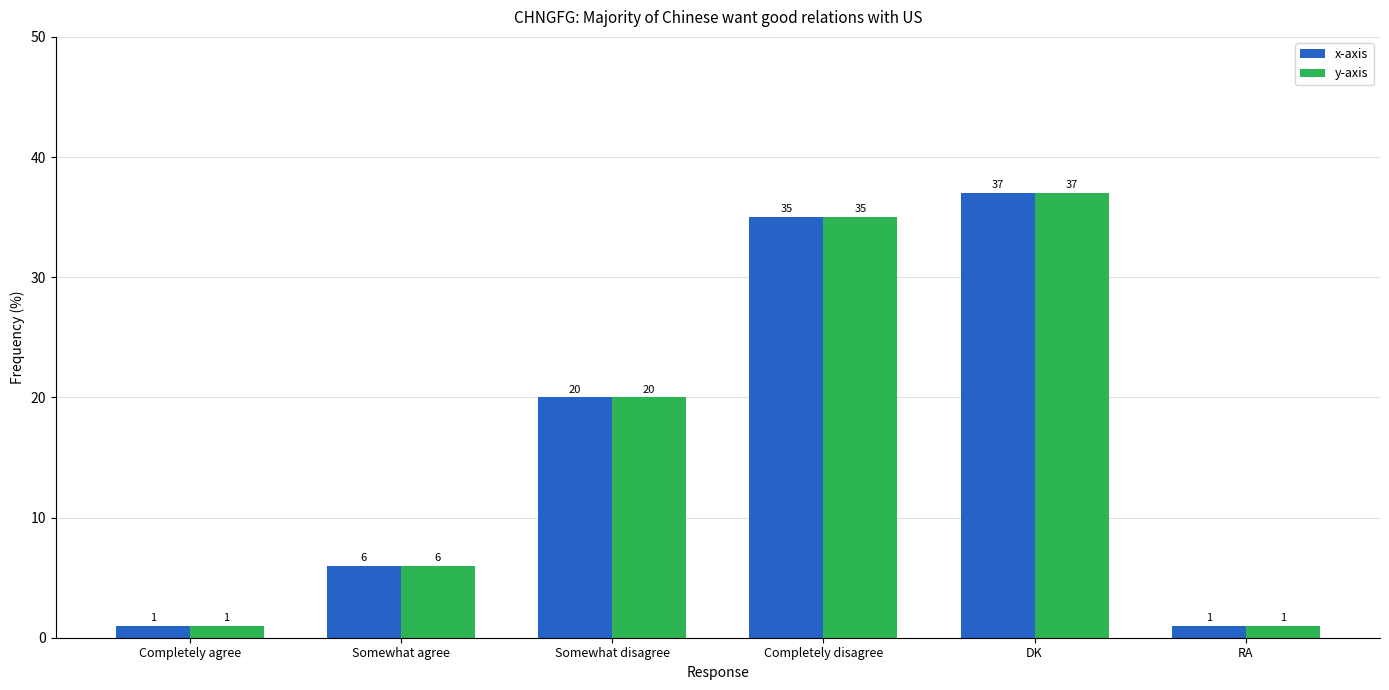

What is the sum of all y-axis values?

100